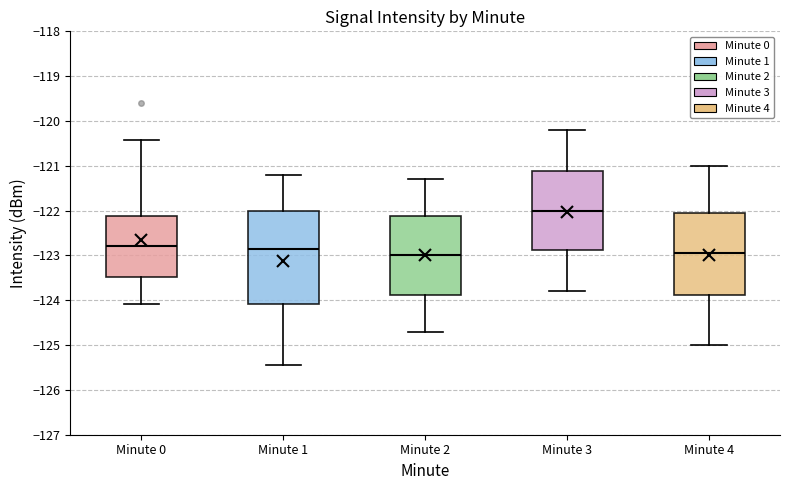

Where does the lower whisker of the box for Minute 0 end on the y-axis? The values are not printed on the chart, so give them approximately, as read against the axis.

-124.1